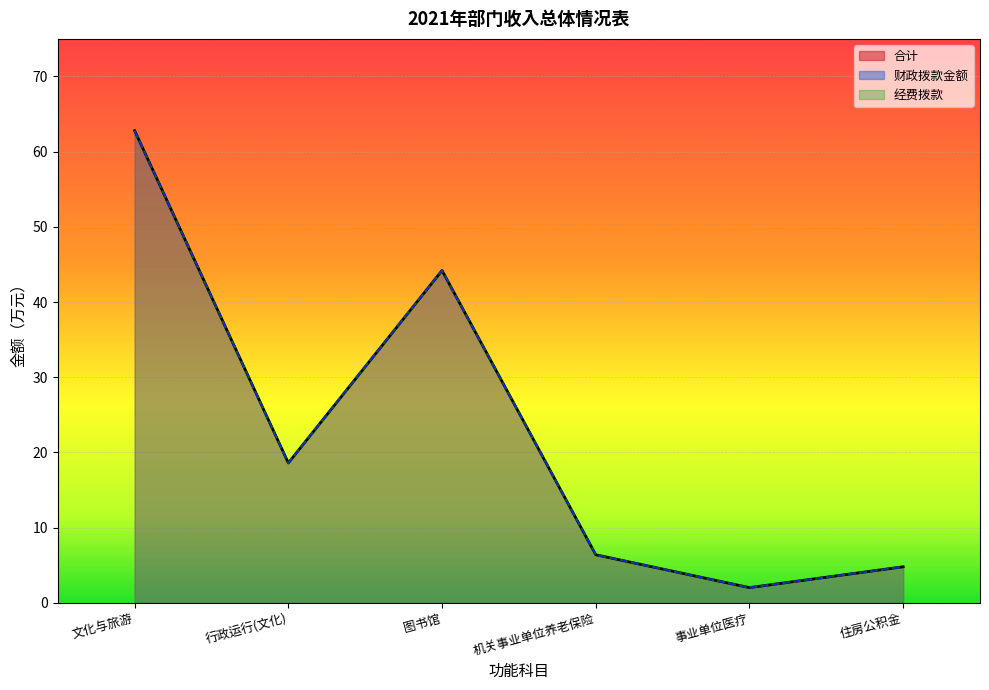

What is the minimum value for 经费拨款_line?

2.0